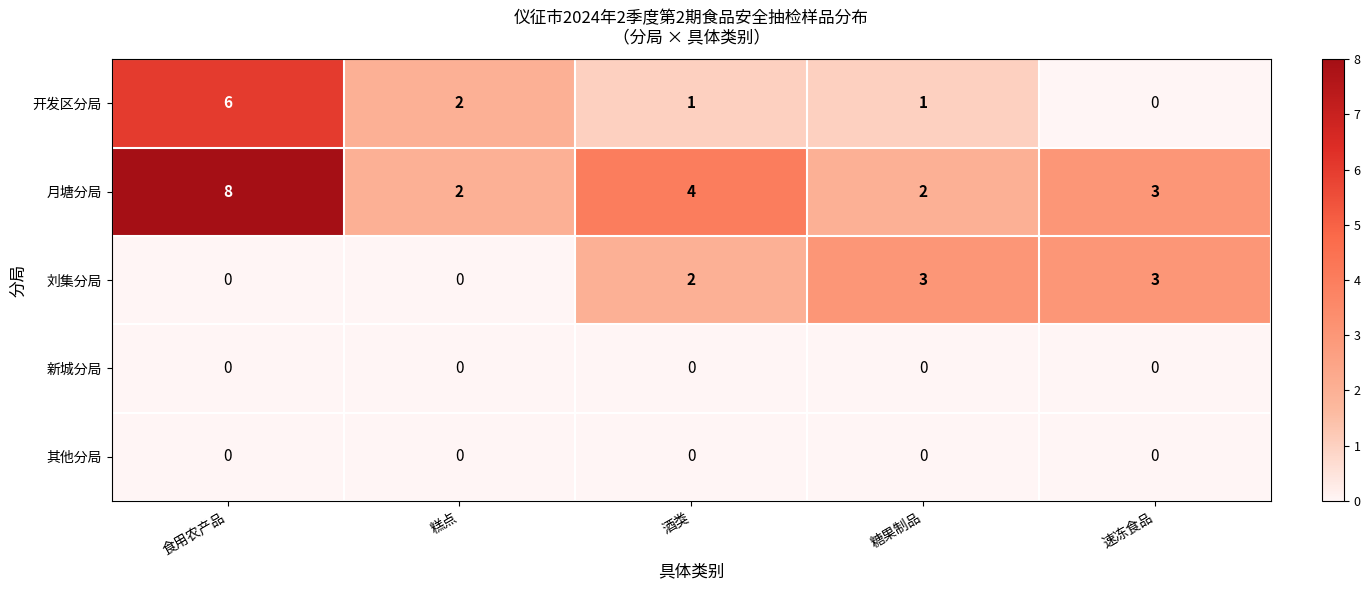

What is the difference between the highest and lowest values at 酒类?

4